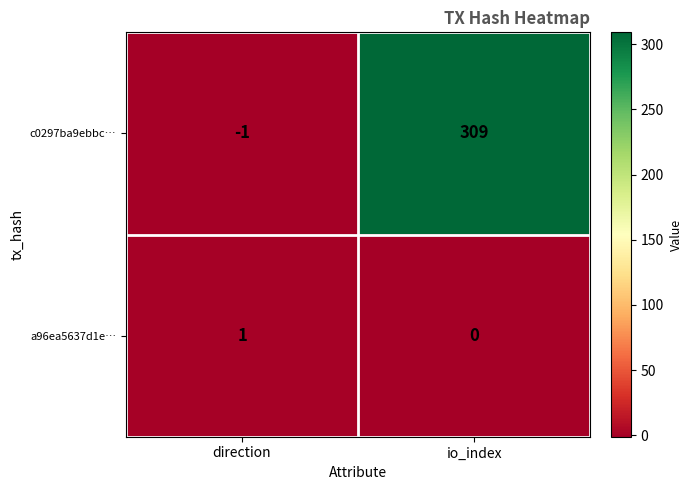

The value of a96ea5637d1e… at io_index is 1. True or false?

False